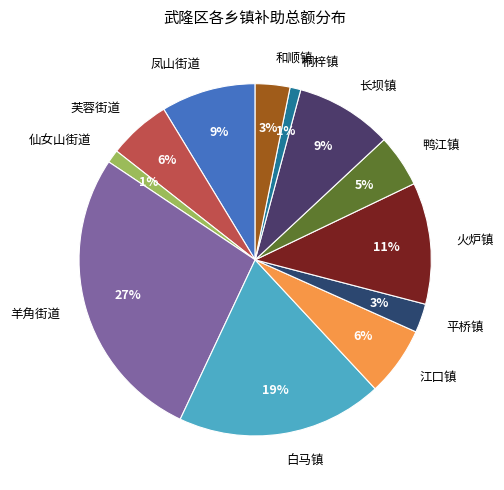

Between 鸭江镇 and 平桥镇, which is larger?

鸭江镇